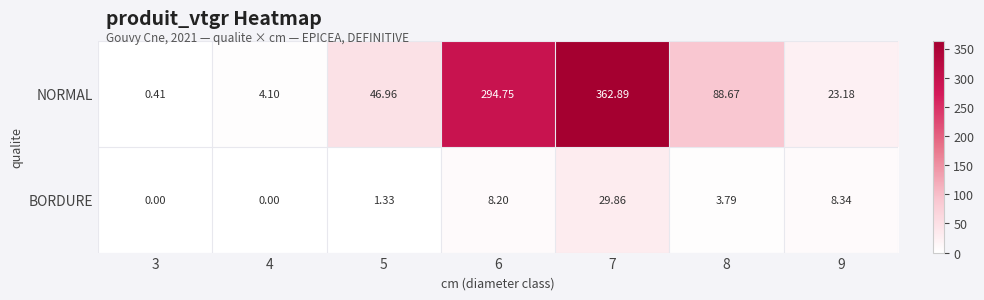

Is the value of NORMAL at 6 greater than the value of BORDURE at 5?

Yes